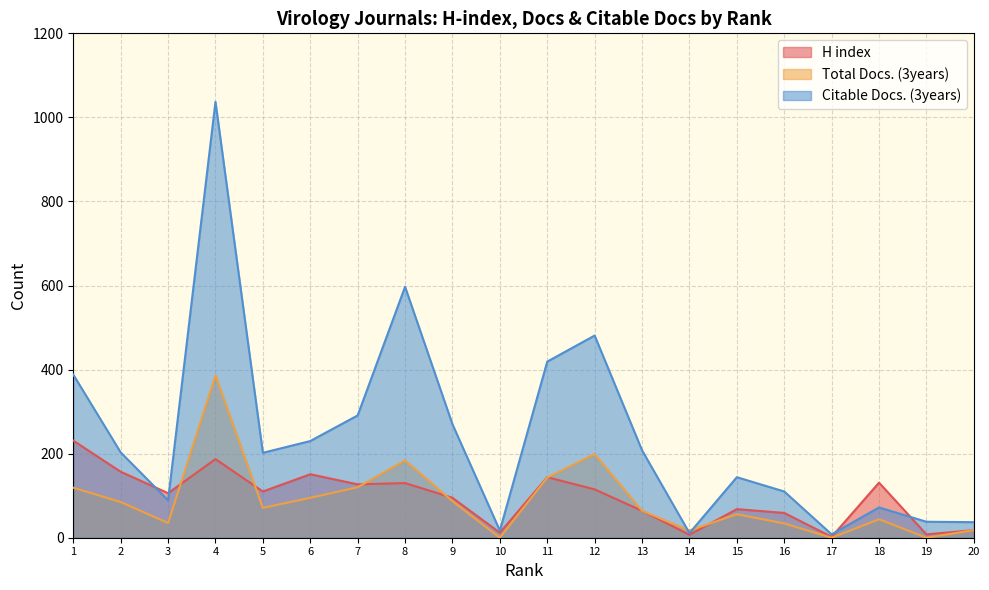

How many intersections are there between H index and Total Docs. (3years)?

6